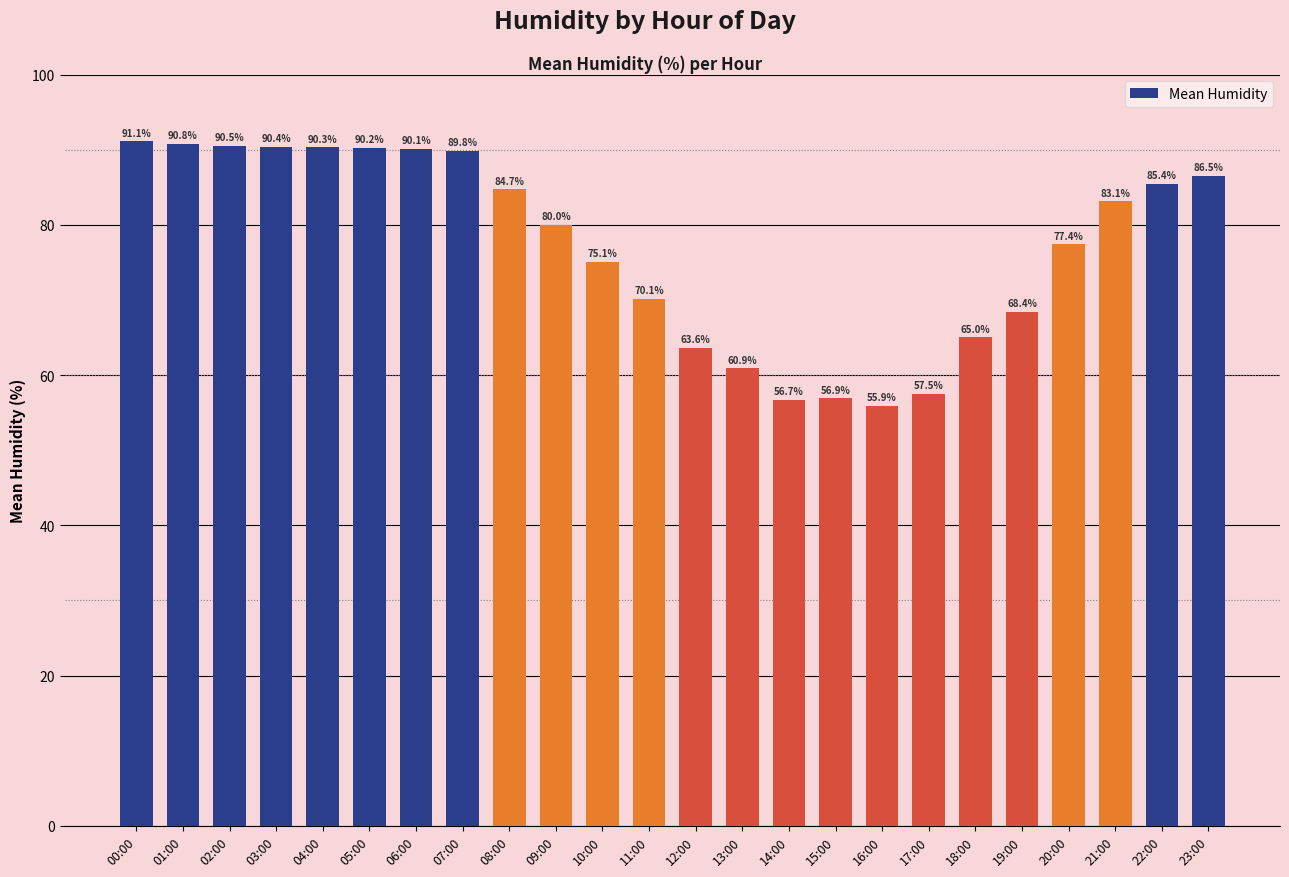

List the labels in order of value, smallest first.

16:00, 14:00, 15:00, 17:00, 13:00, 12:00, 18:00, 19:00, 11:00, 10:00, 20:00, 09:00, 21:00, 08:00, 22:00, 23:00, 07:00, 06:00, 05:00, 04:00, 03:00, 02:00, 01:00, 00:00